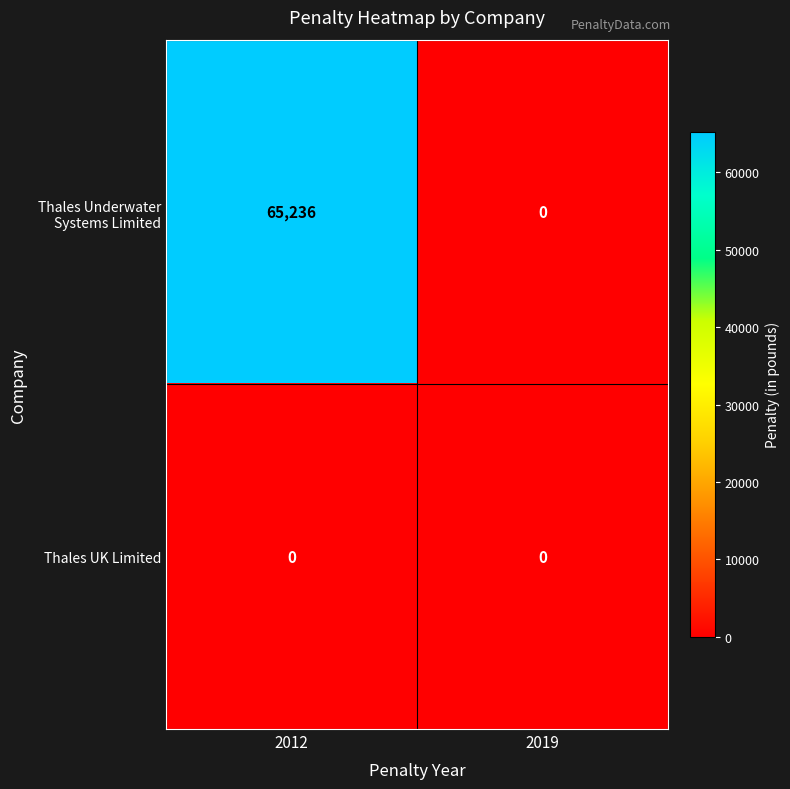

Which category has the highest value across all series?

2012